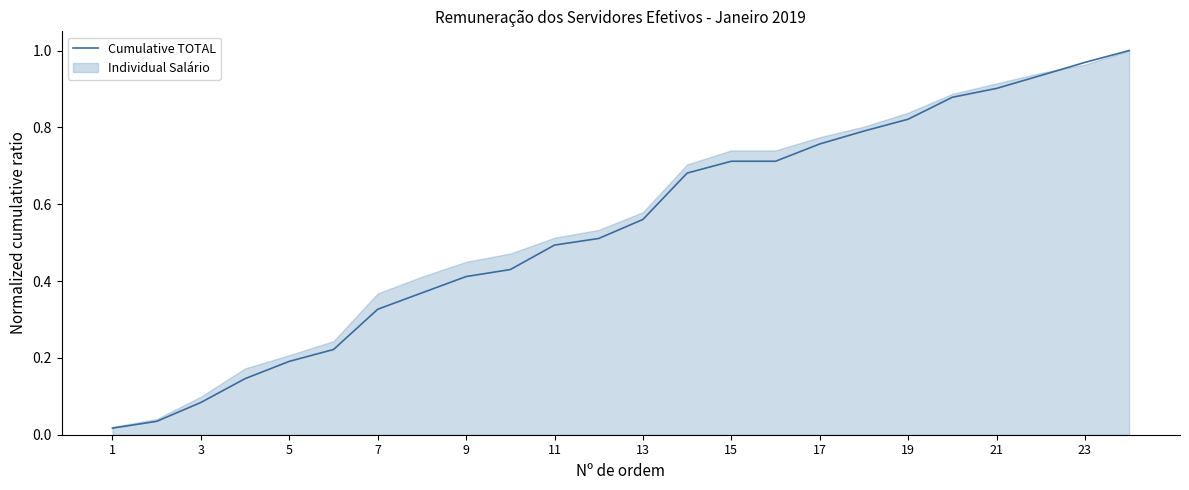

True or false: the data has more than 2 interior local peaks.

False